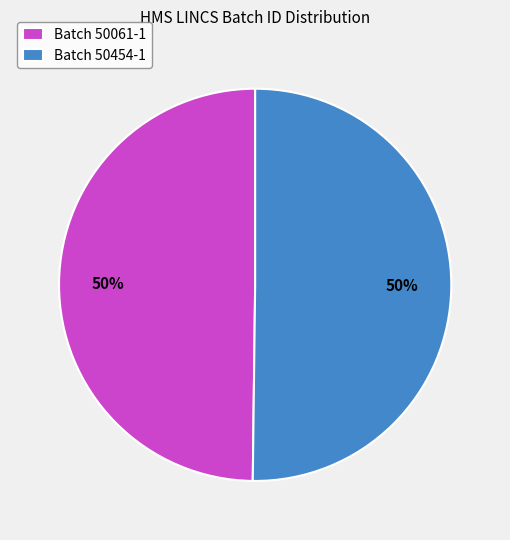

What percentage is the Batch 50061-1 slice, to the nearest percent?

50%